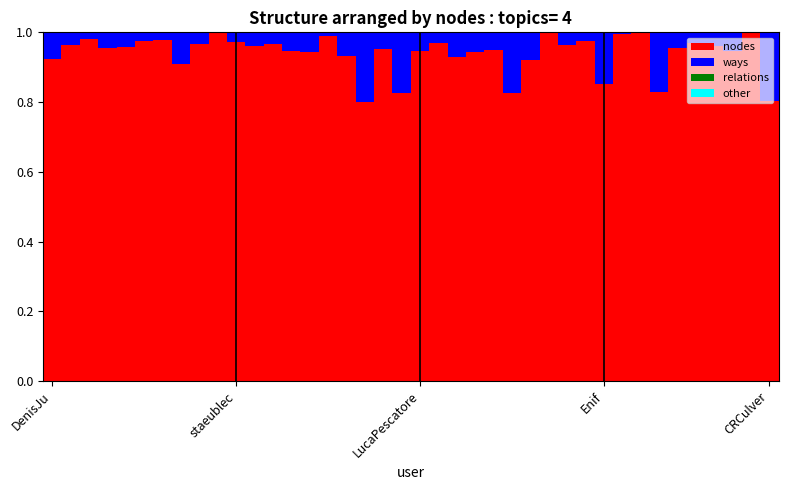

At how many categories does at least one series exceed 0?

40